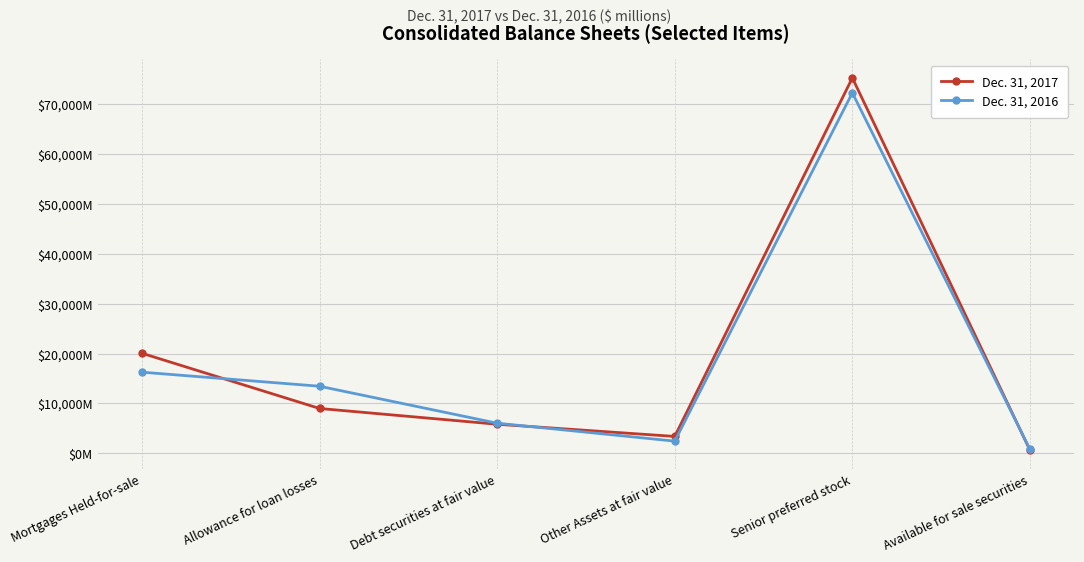

Which series has the widest spread of values?

Dec. 31, 2017